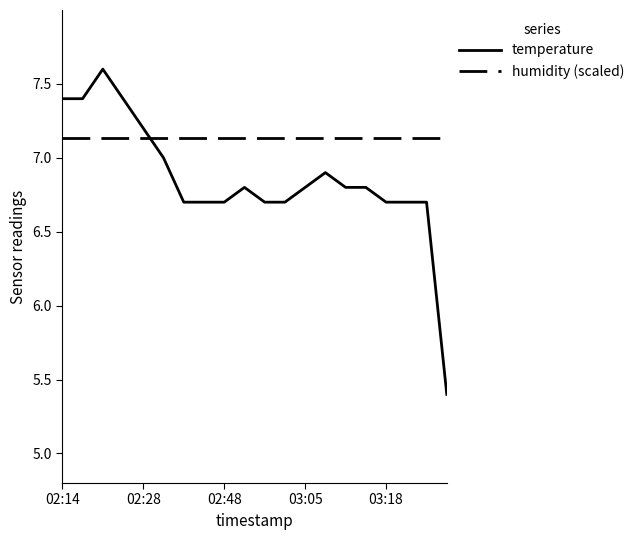

Which series has the widest spread of values?

temperature